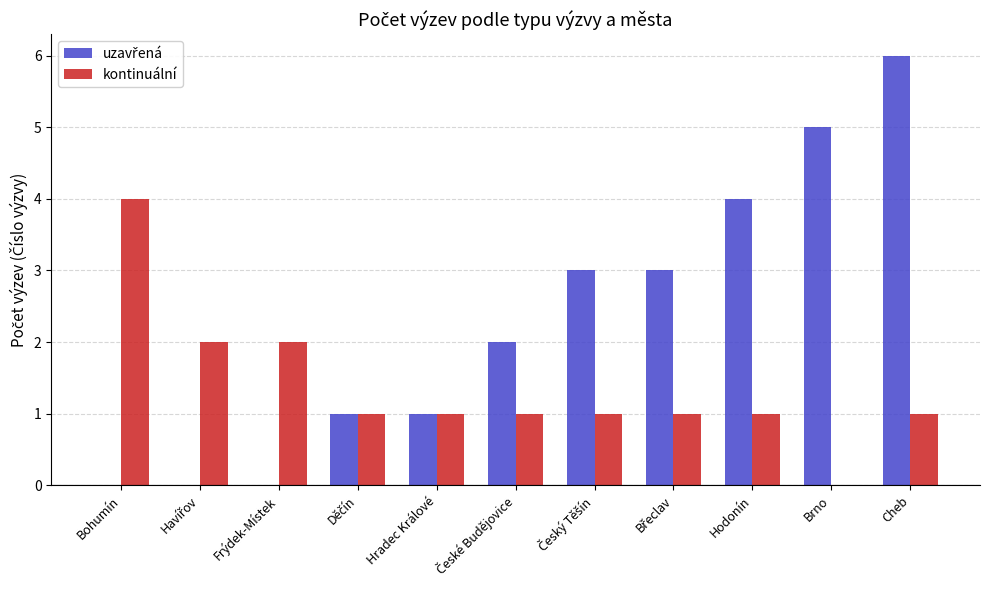

At which label does kontinuální reach its peak?

Bohumín